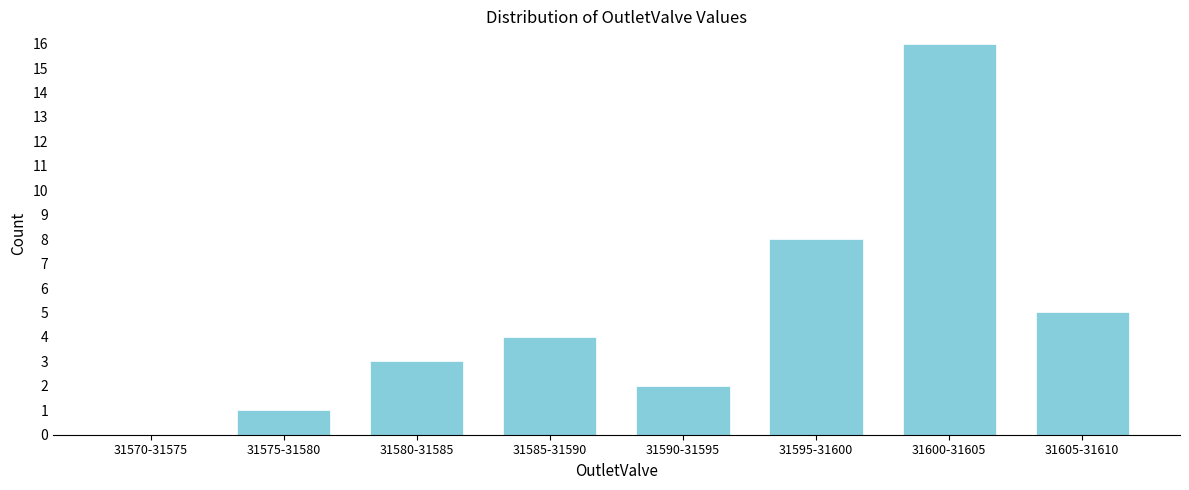

Reading left to right, extract all data points from this chart.

31570-31575=0	31575-31580=1	31580-31585=3	31585-31590=4	31590-31595=2	31595-31600=8	31600-31605=16	31605-31610=5